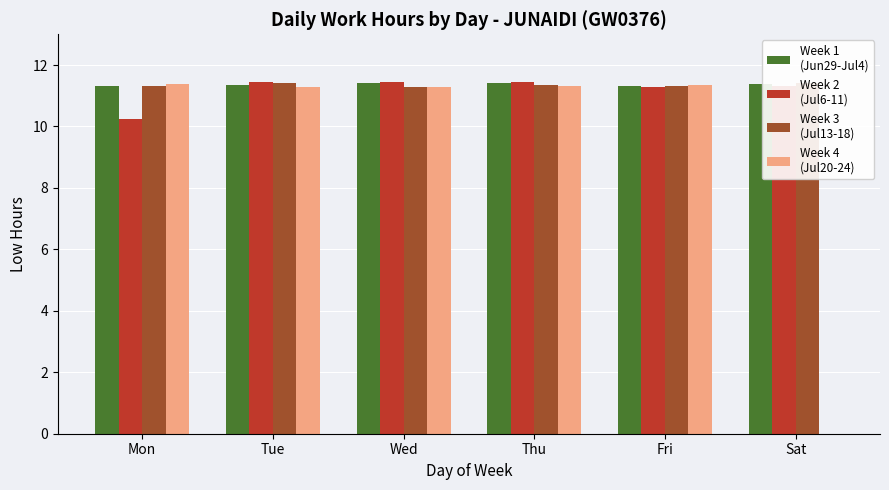

What is the difference between the second highest and second lowest values in the Week 3
(Jul13-18) series?

0.1